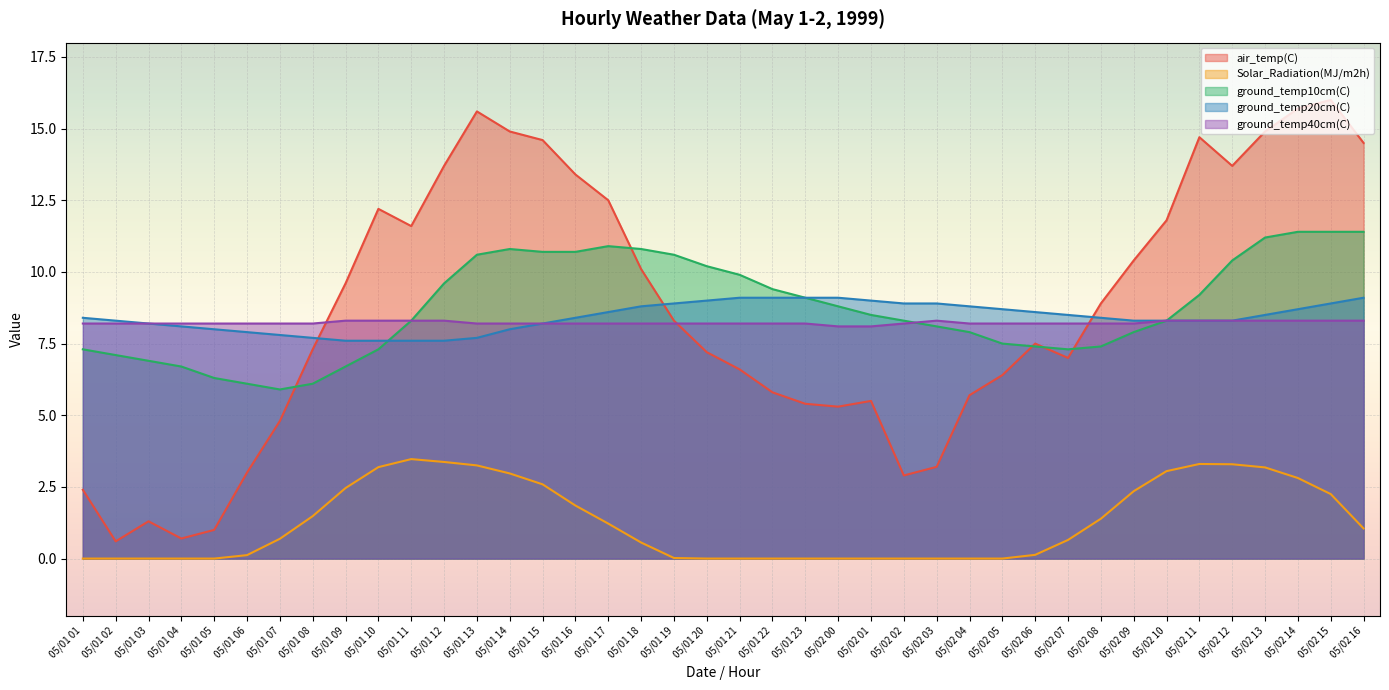

The ground_temp20cm(C) series shows 8.0 at 05/01 05. True or false?

True